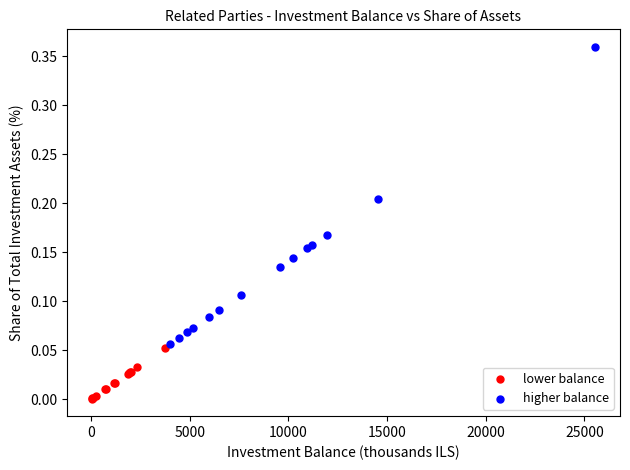

Which series reaches the maximum Y coordinate?

higher balance